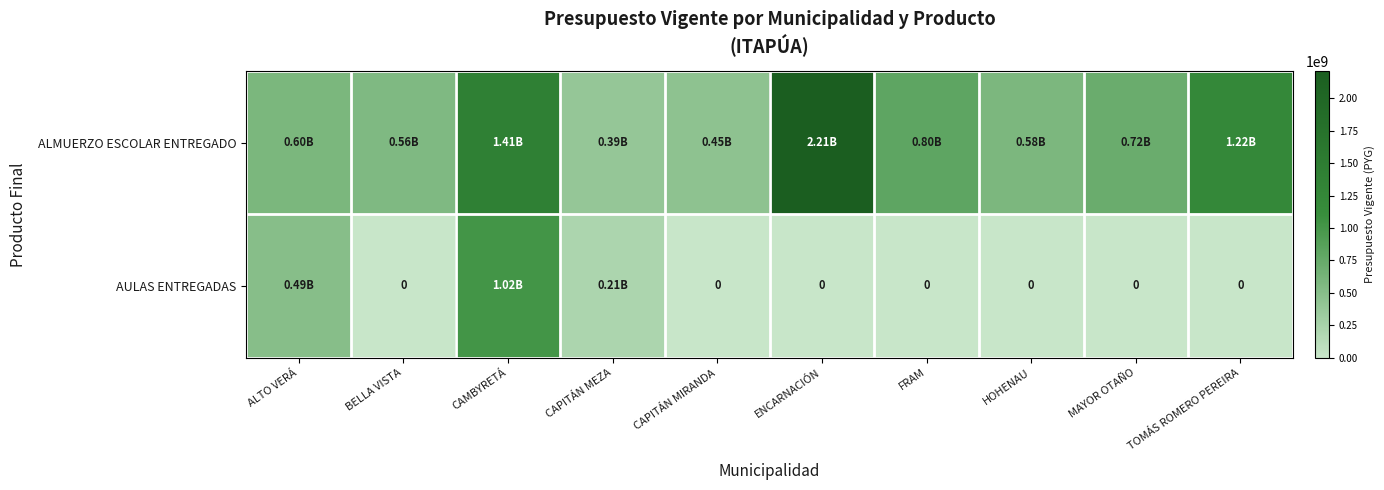

Where is AULAS ENTREGADAS nearest to the value 508064670?

ALTO VERÁ